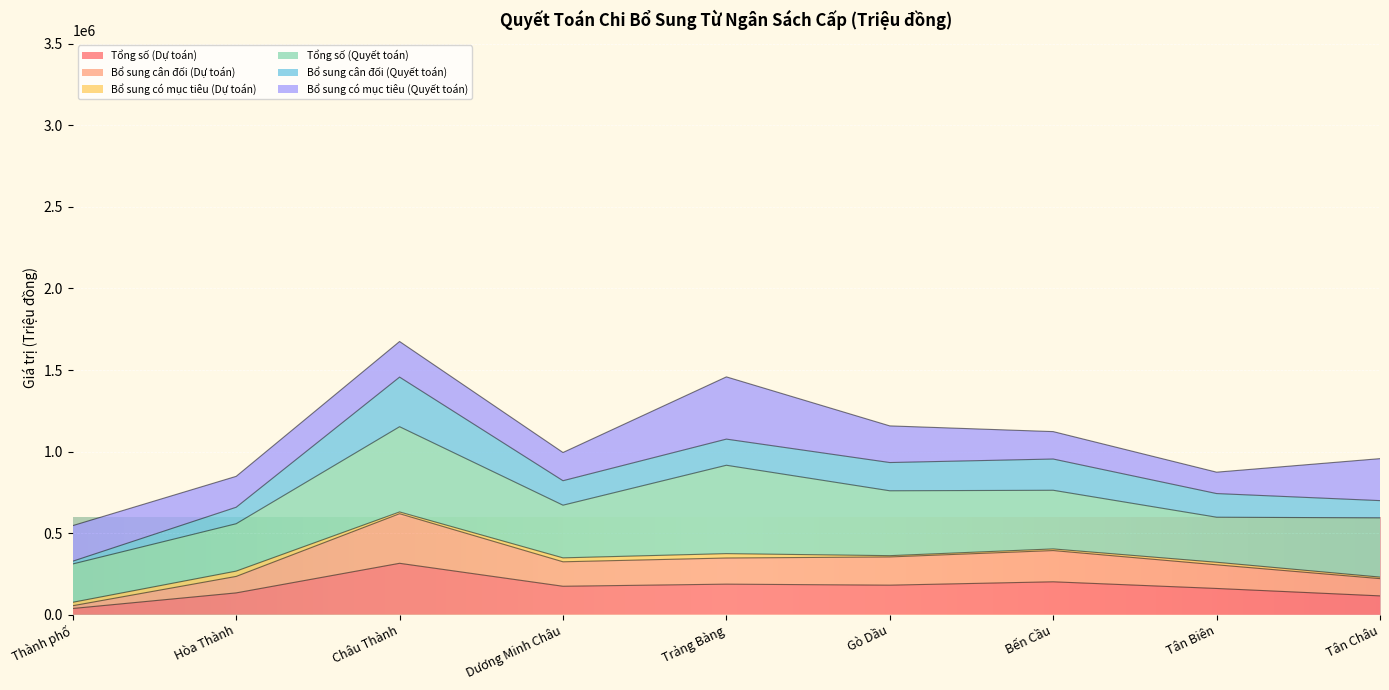

What value does the Bổ sung cân đối (Dự toán) series have at Thành phố?

54882